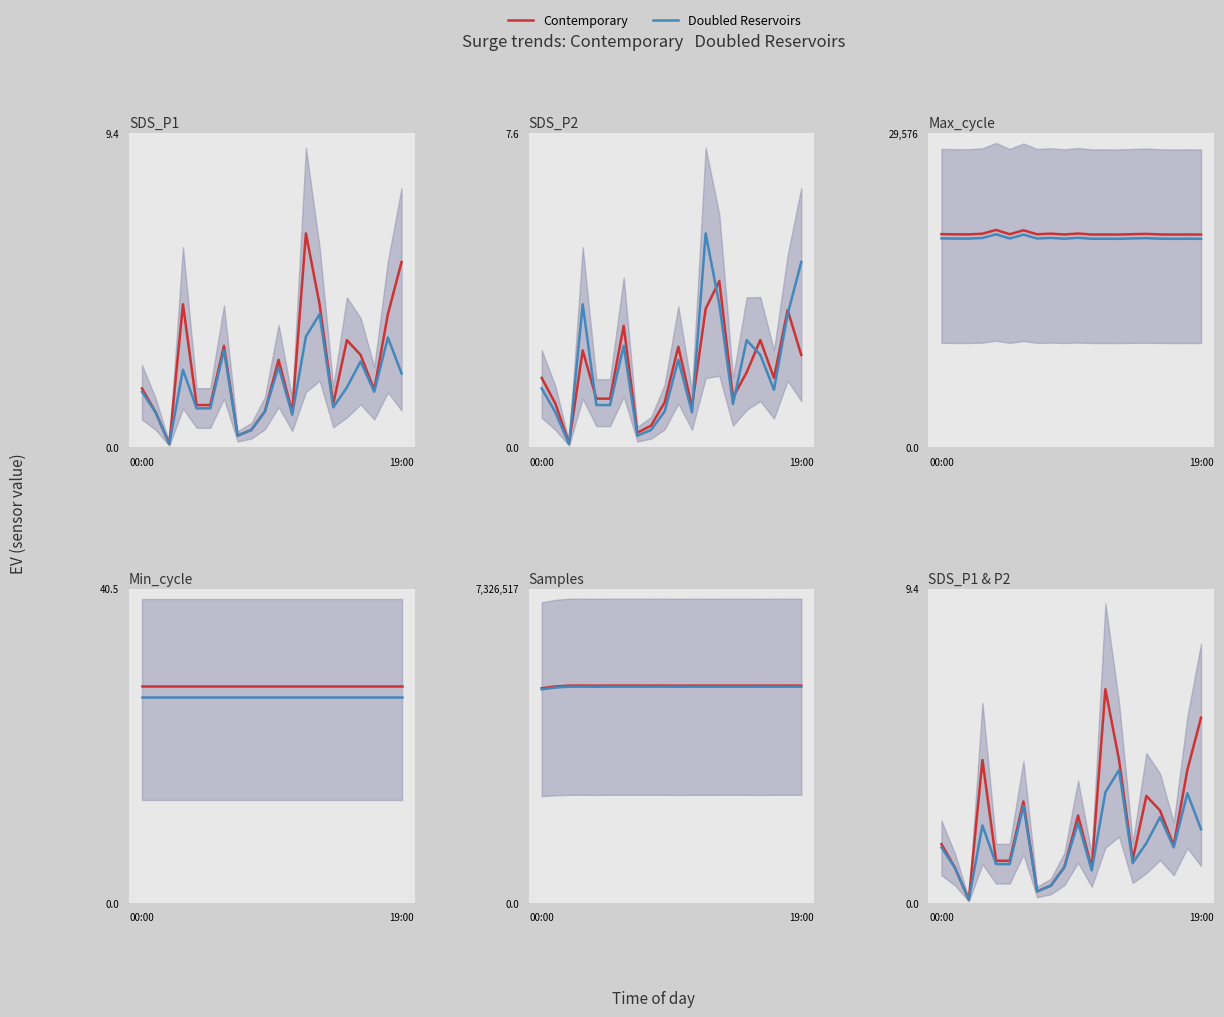

Is it true that Contemporary equals 1.5 at 9?

False